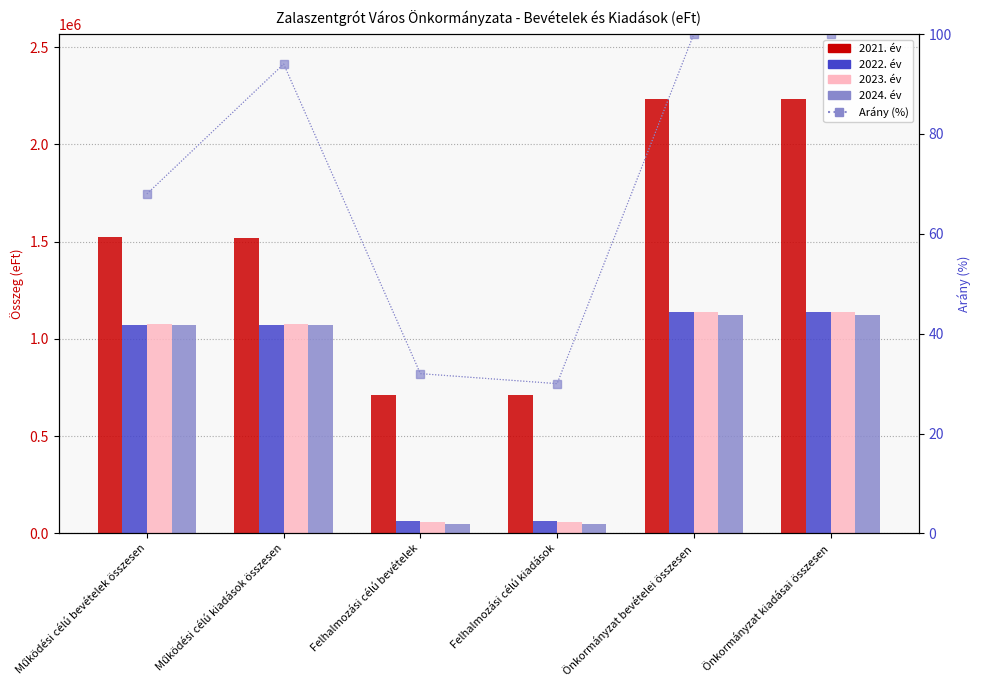

Rank the series by their maximum value, from lowest to highest.

Arány (%), 2024. év, 2022. év, 2023. év, 2021. év